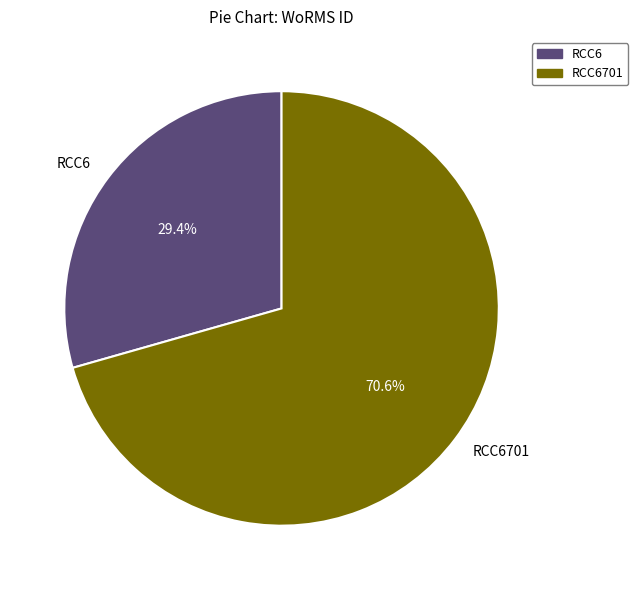

What percentage is the RCC6701 slice, to the nearest percent?

71%